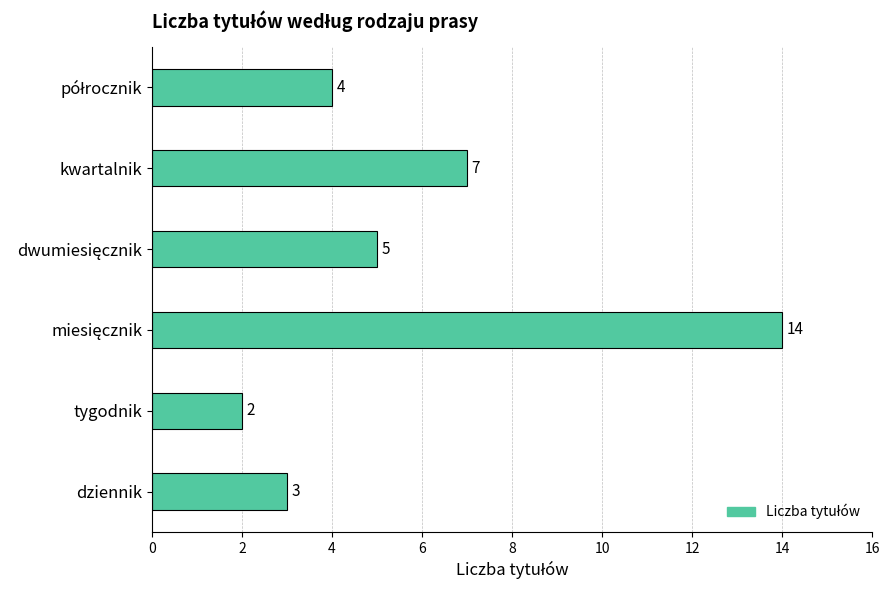

What is the sum of all values?

35